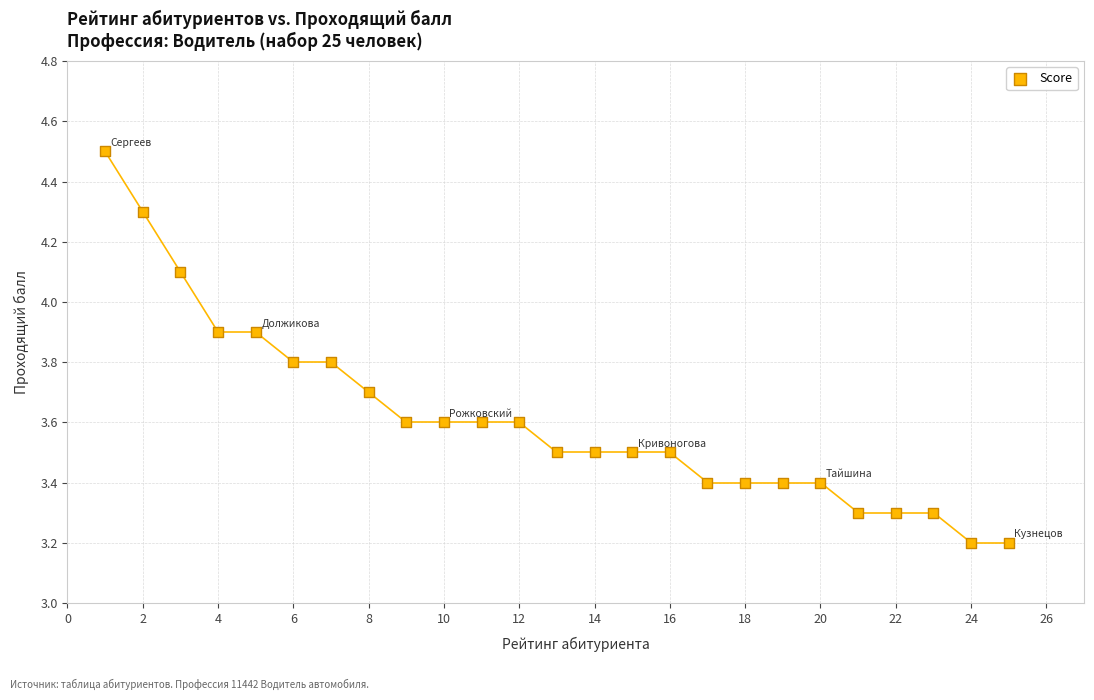

What is the range of X values (max minus min)?

24.0